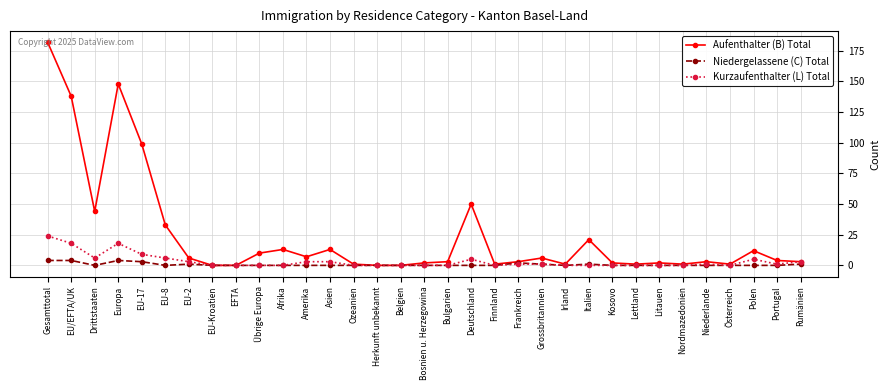

Which series has the largest total across all categories?

Aufenthalter (B) Total